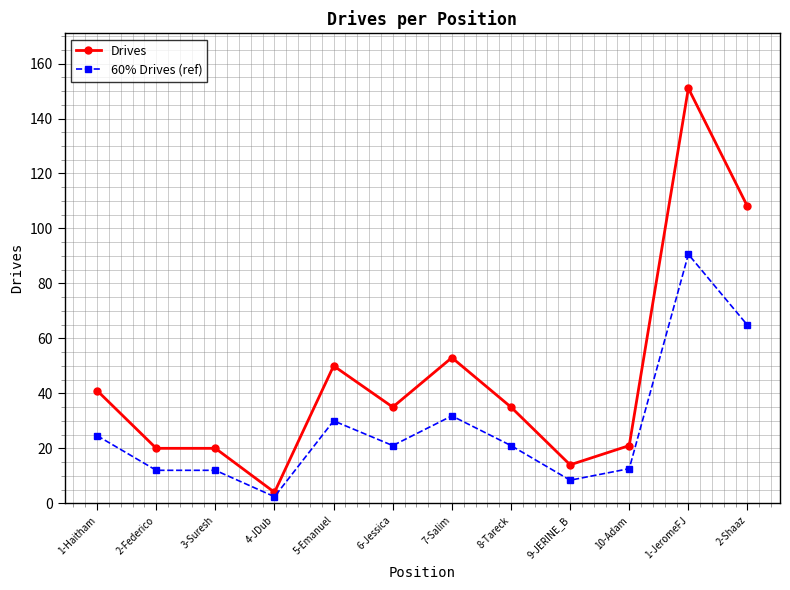

True or false: Drives and 60% Drives (ref) intersect in this chart.

False